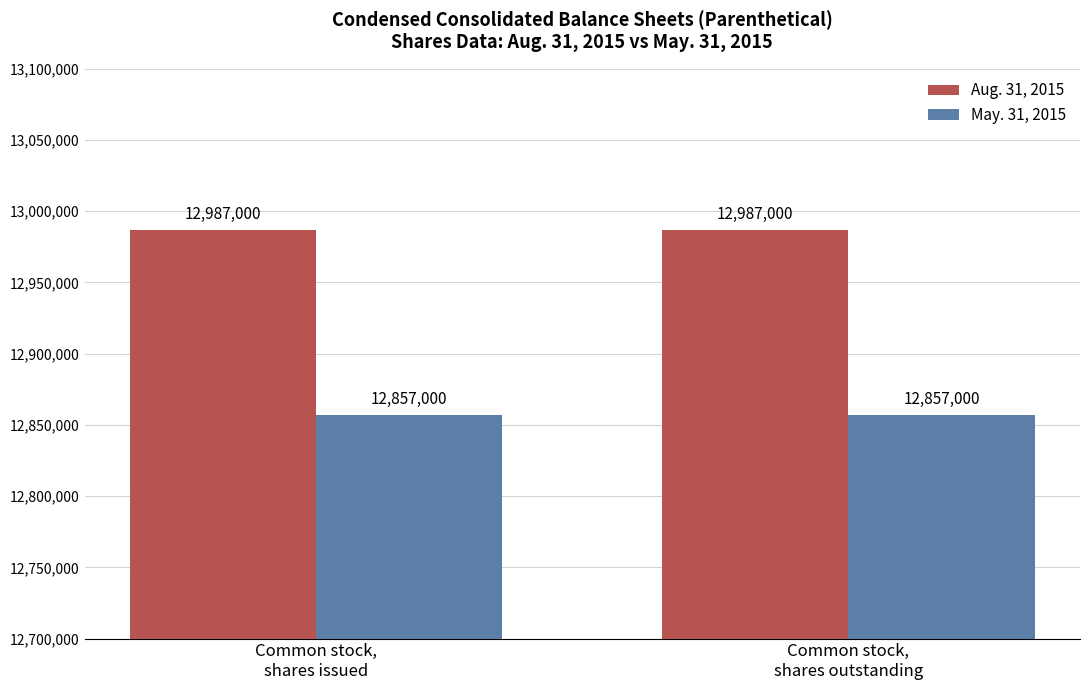

What is the highest value of the Aug. 31, 2015 series?

12987000